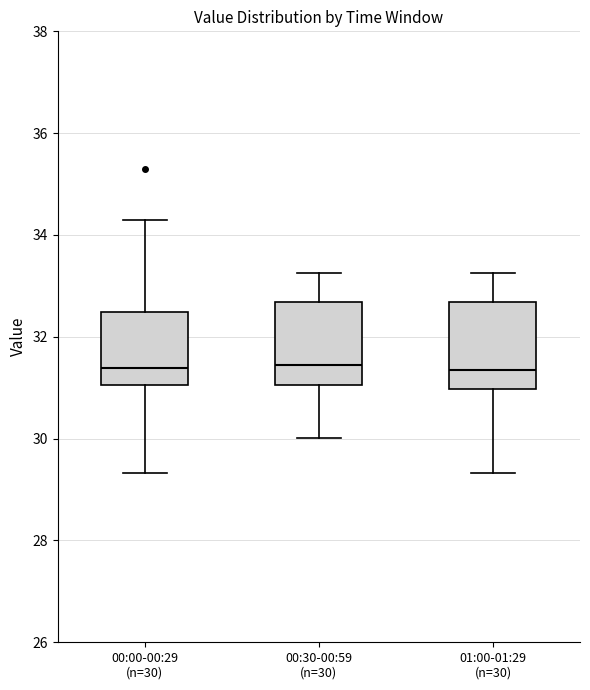

Where is the upper edge of the box for 01:00-01:29 (n=30) on the y-axis? The values are not printed on the chart, so give them approximately, as read against the axis.

32.6